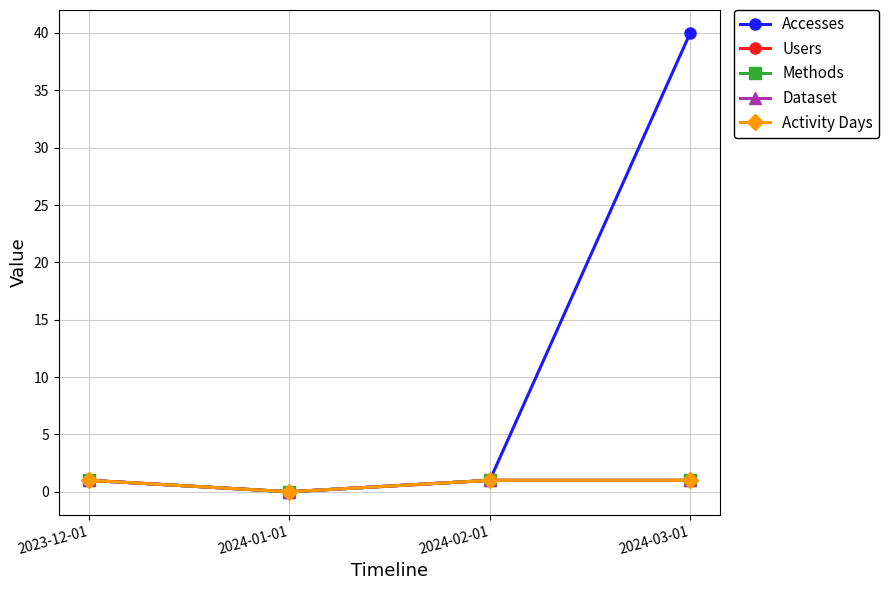

What is the value of the Accesses point at the 1st from the left?

1